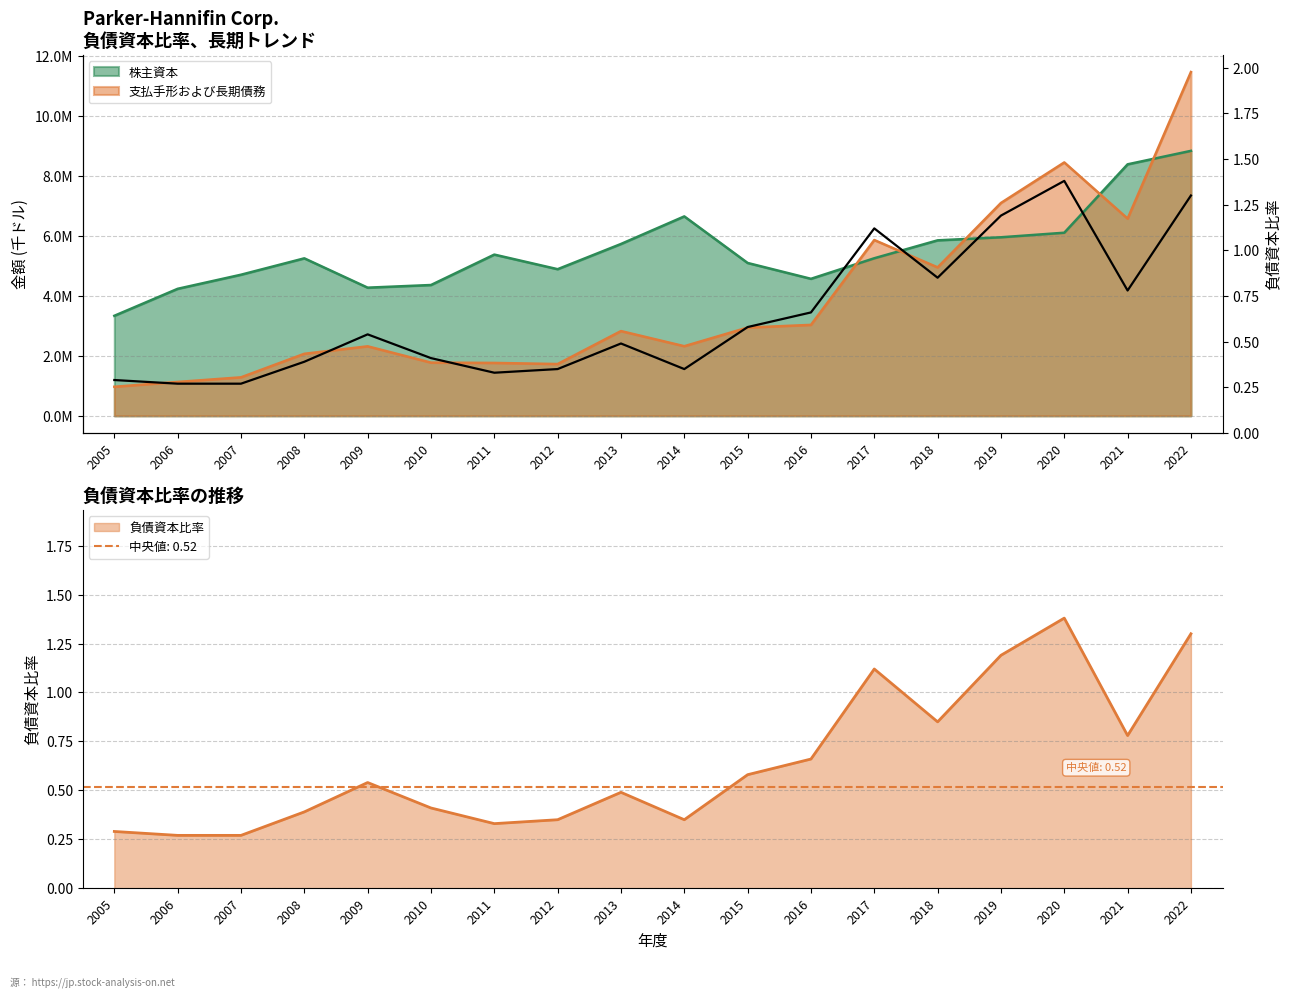

How many points are higher than both their immediate neighbors (excluding endpoints)?

4